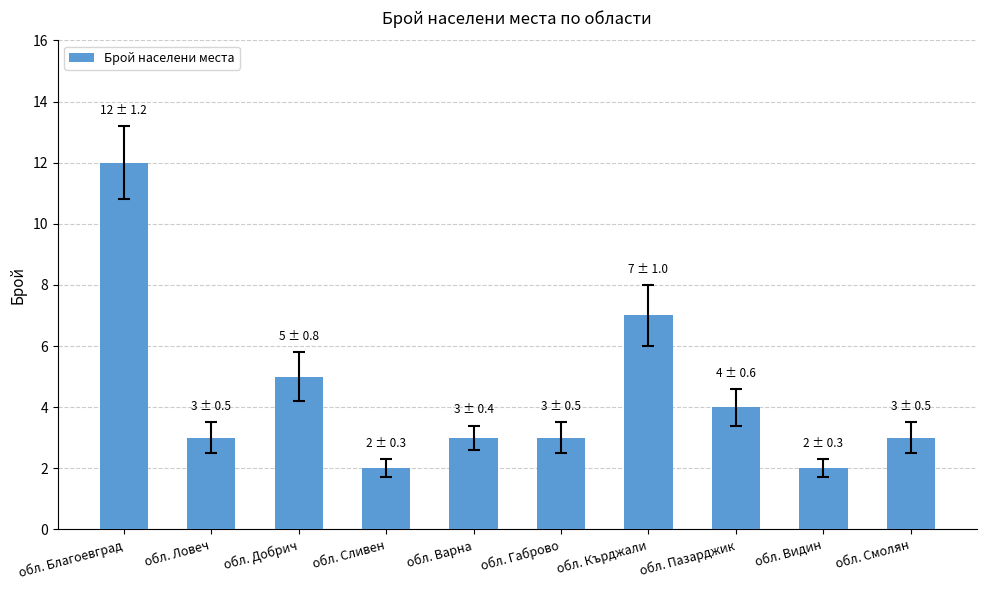

The value at обл. Ловеч is 5. True or false?

False